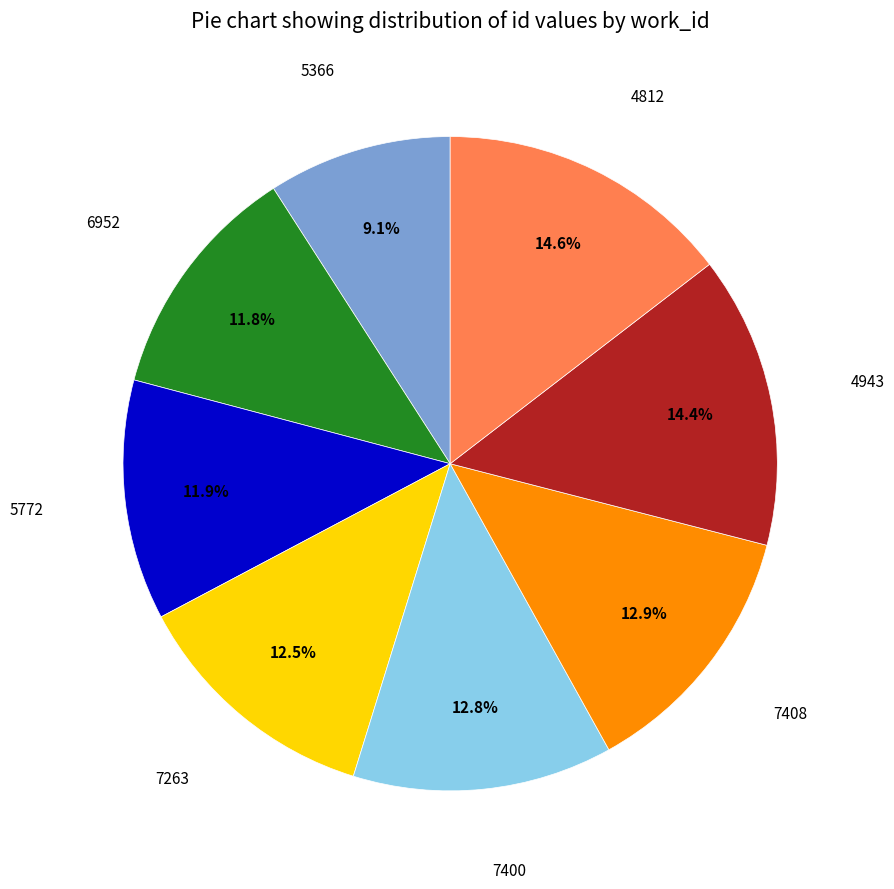

Does any single category account for the majority?

No